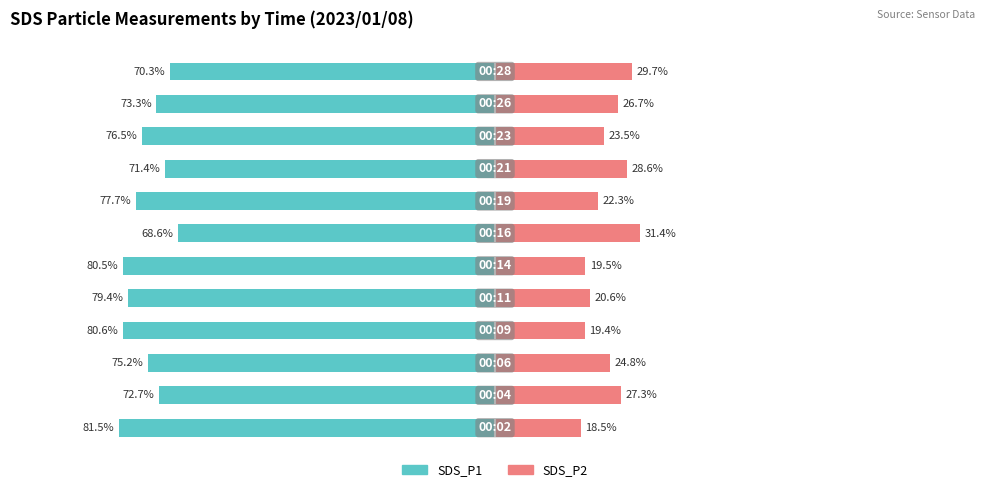

How many distinct data groups are displayed?

2